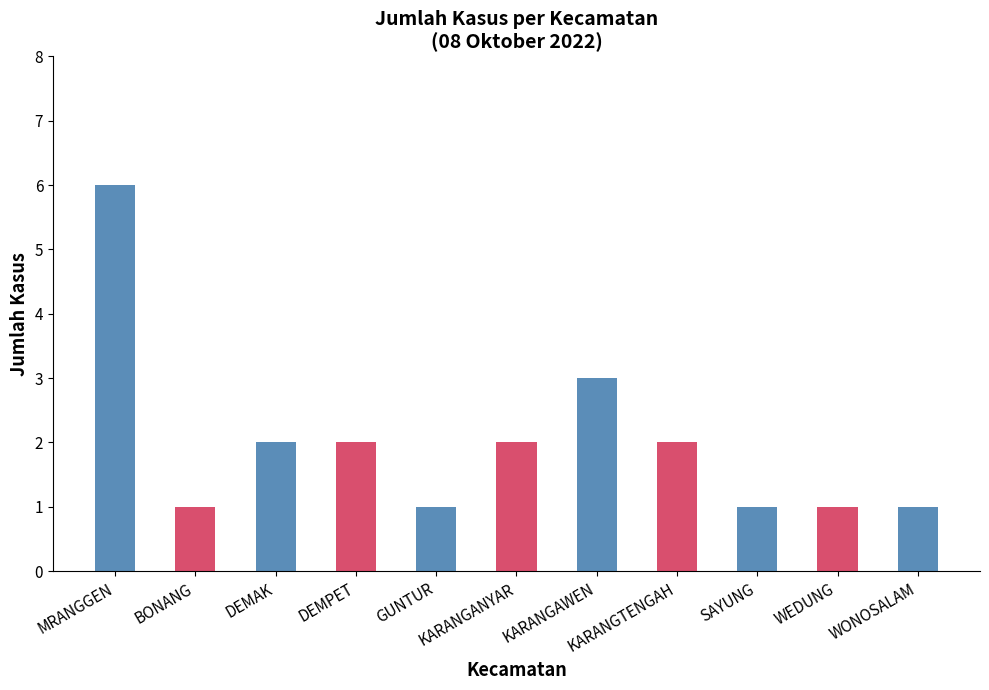

What is the difference between the maximum and minimum values?

5